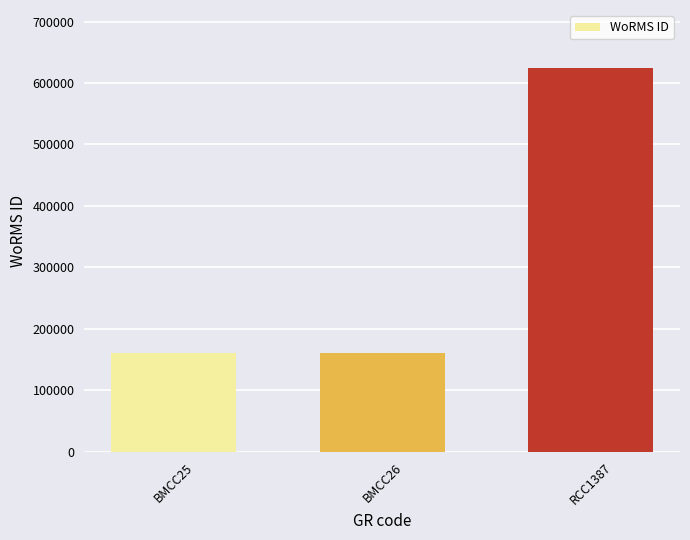

What is the ratio of the value at RCC1387 to the value at BMCC26?

3.9